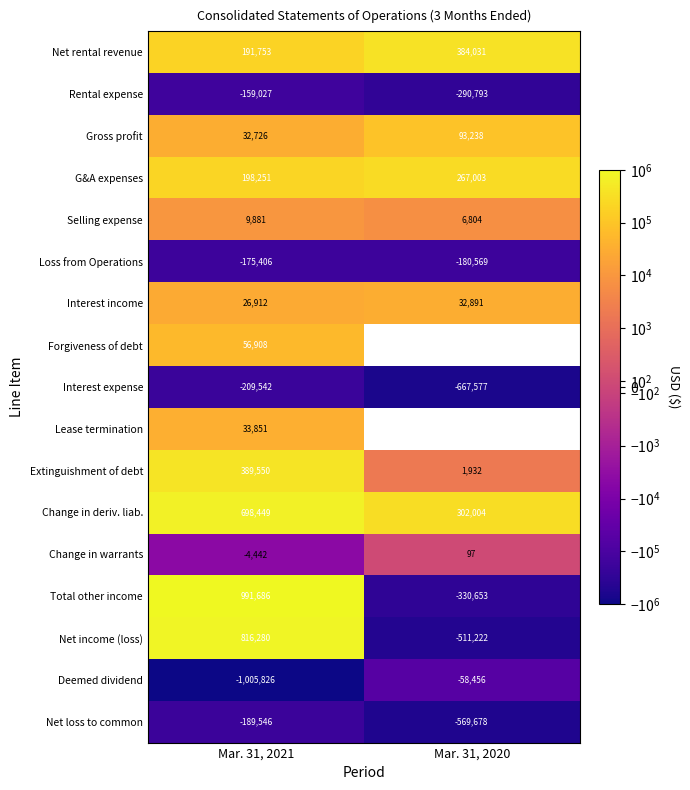

List the labels in order of Selling expense value, largest first.

Mar. 31, 2021, Mar. 31, 2020